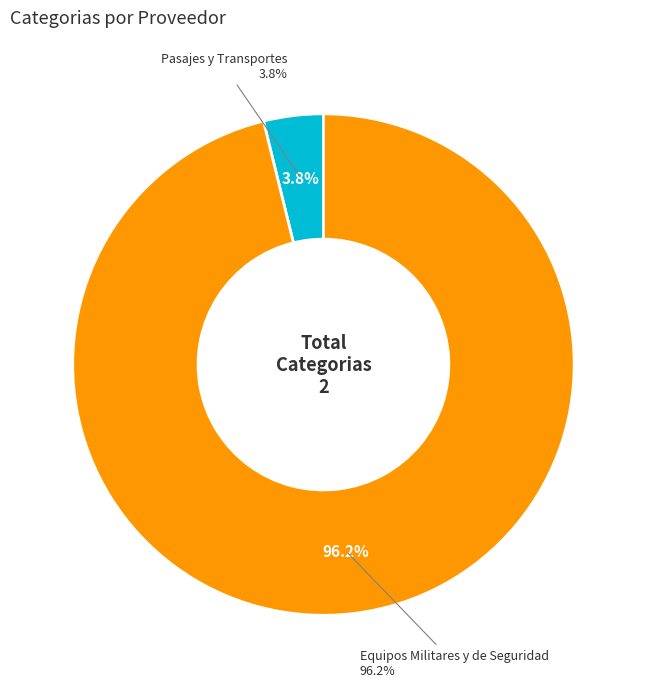

To the nearest percent, what percentage of the pie is Equipos Militares y de Seguridad?

96%